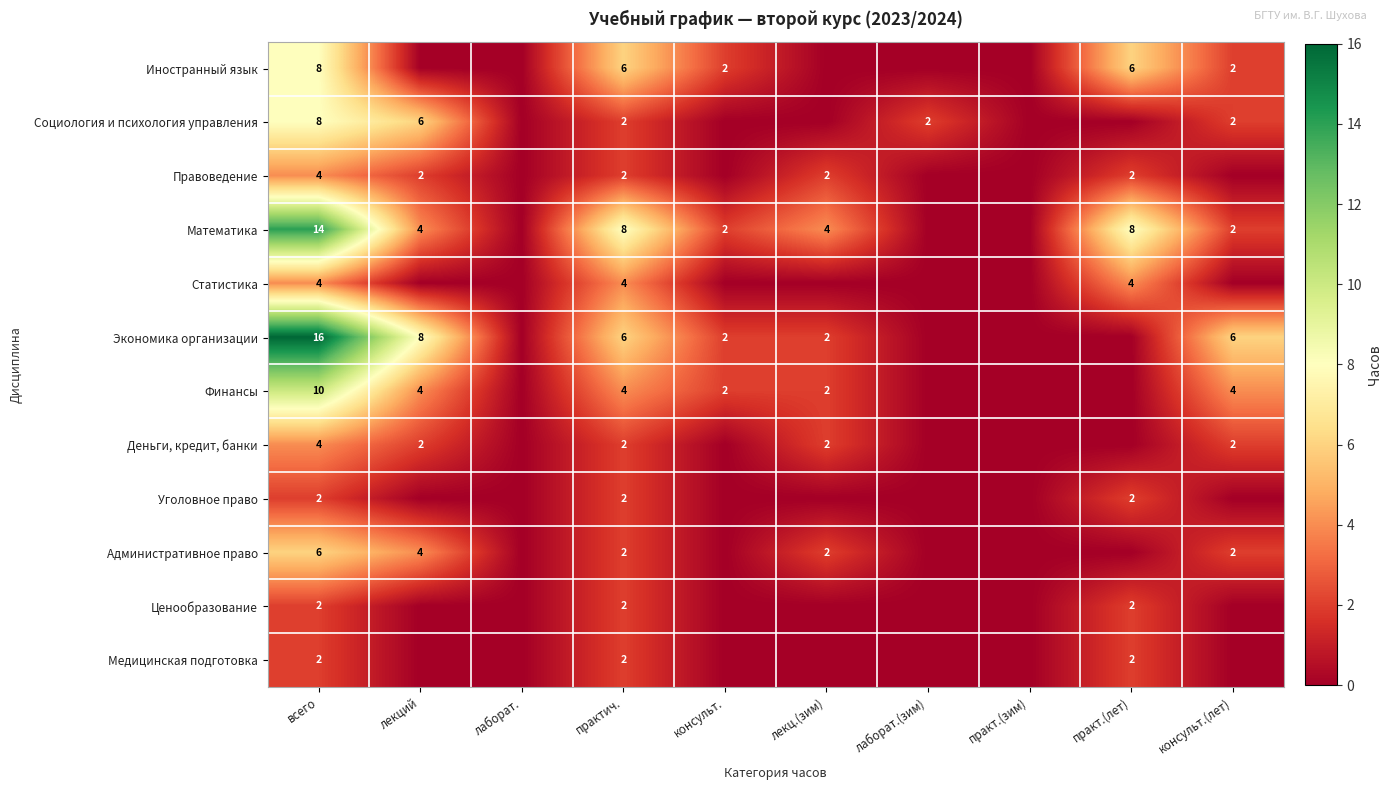

The Правоведение series shows 3 at практич.. True or false?

False